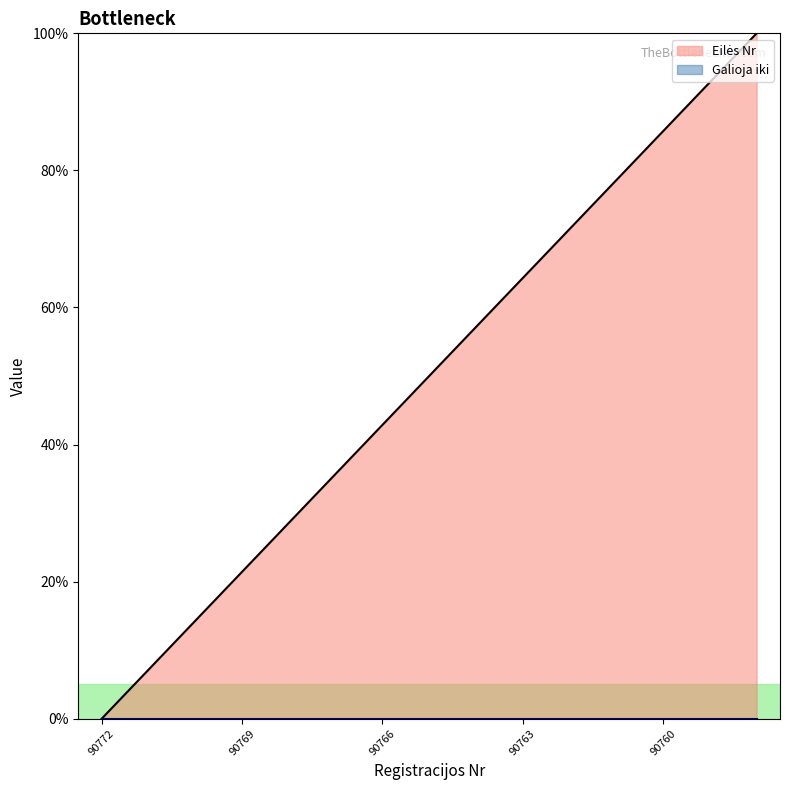

What position from the right is 90768?

11